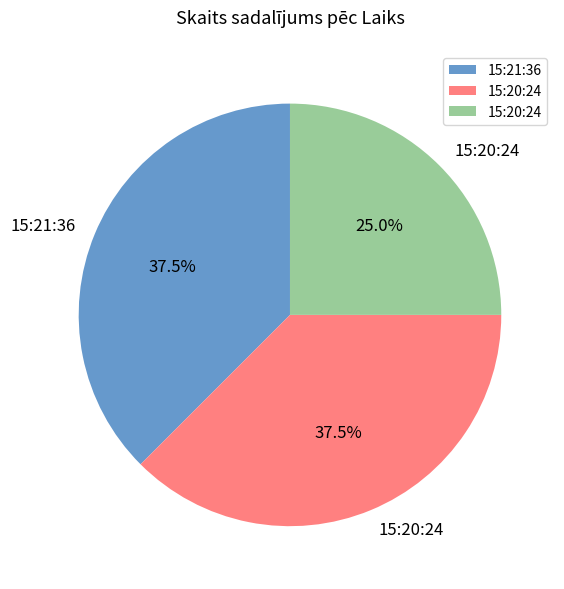

How many segments does this pie chart have?

3